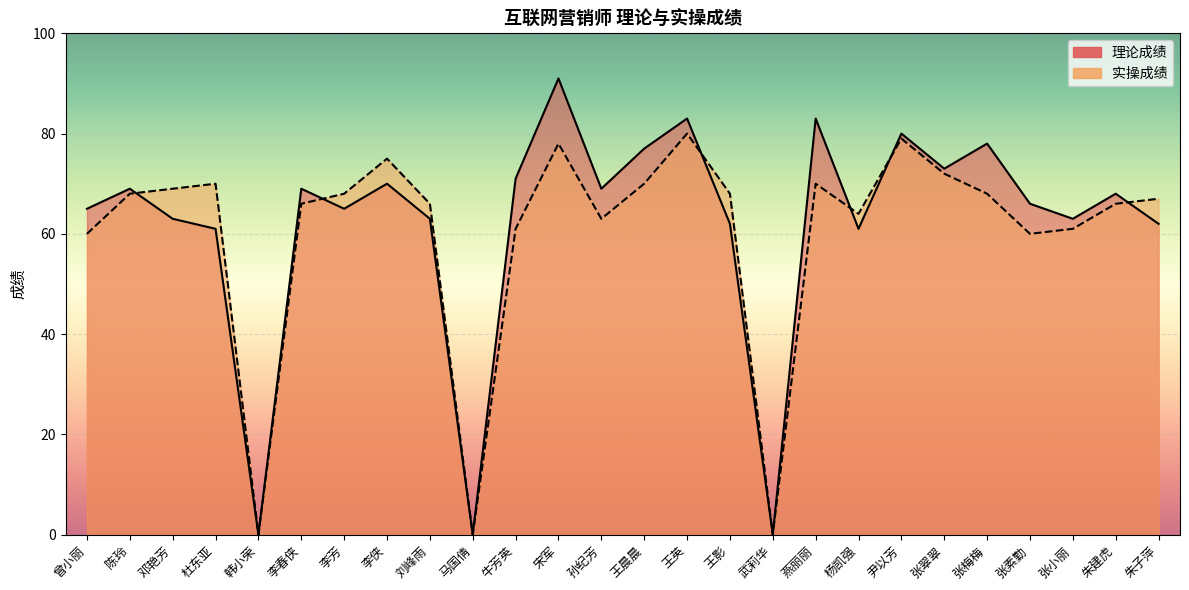

What is the average value of the 实操成绩 series?

60